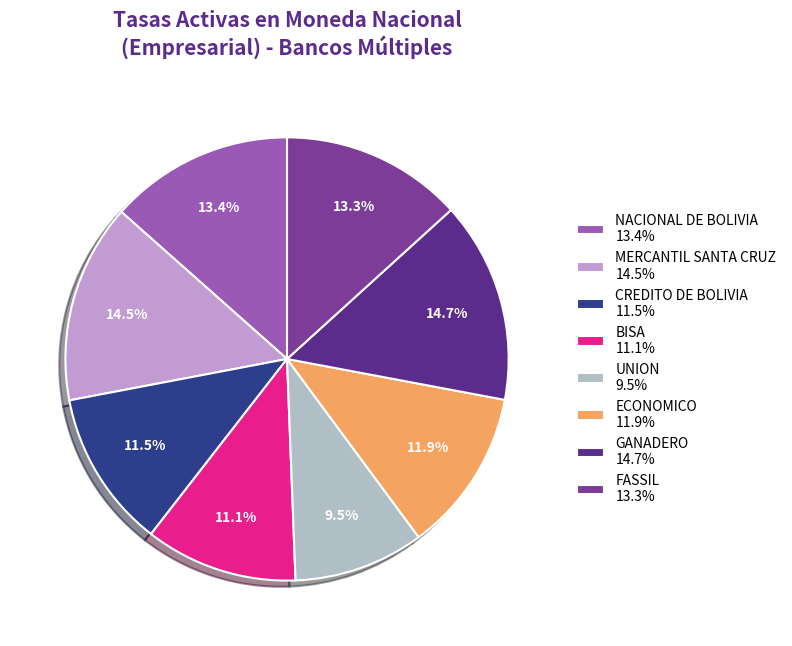

What percentage is NOT represented by UNION?

90.5%